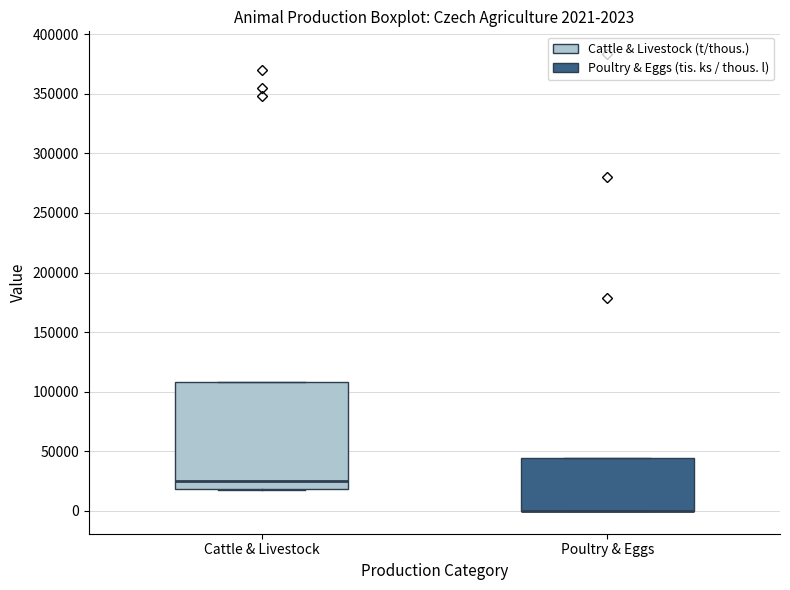

Which box is the tallest, from its lower edge to its upper edge?

Cattle & Livestock